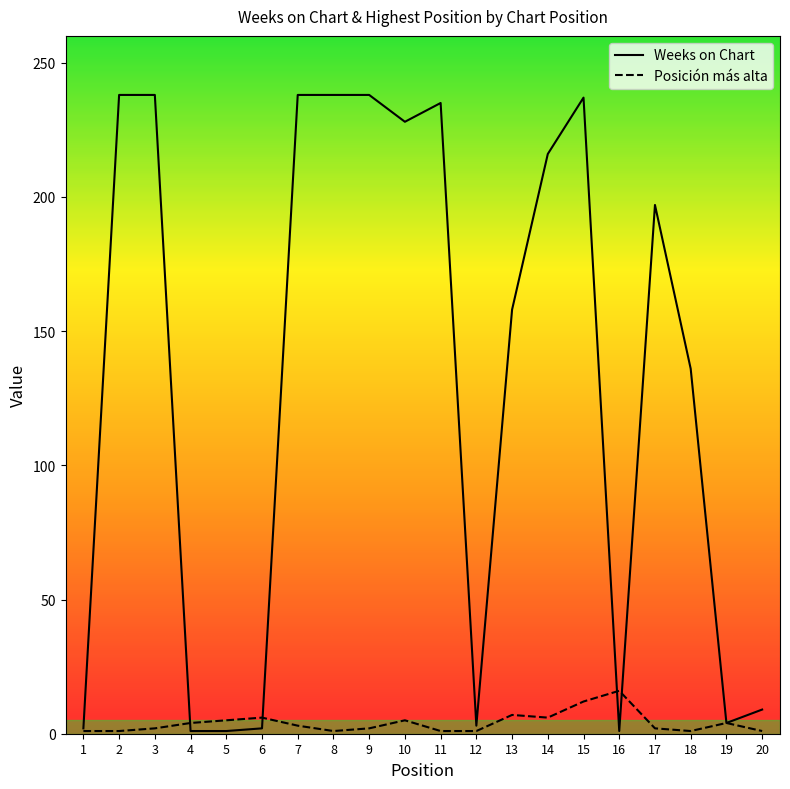

Rank the series by their maximum value, from lowest to highest.

Posición más alta, Weeks on Chart